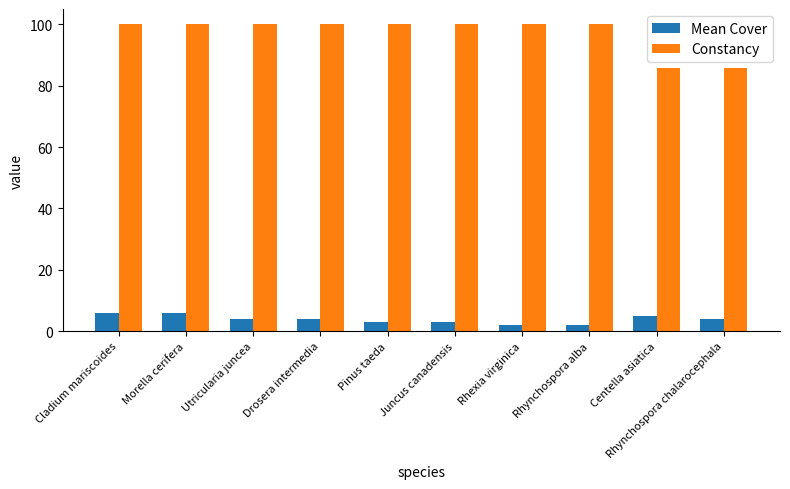

What are all the series names shown in the legend?

Mean Cover, Constancy